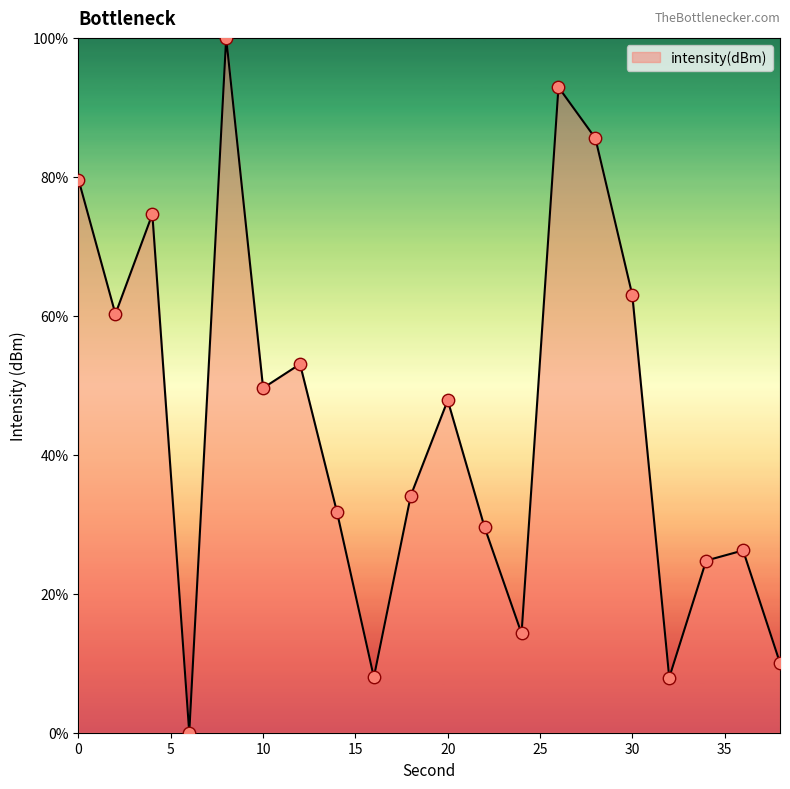

What is the difference between the maximum and minimum values?

100.0